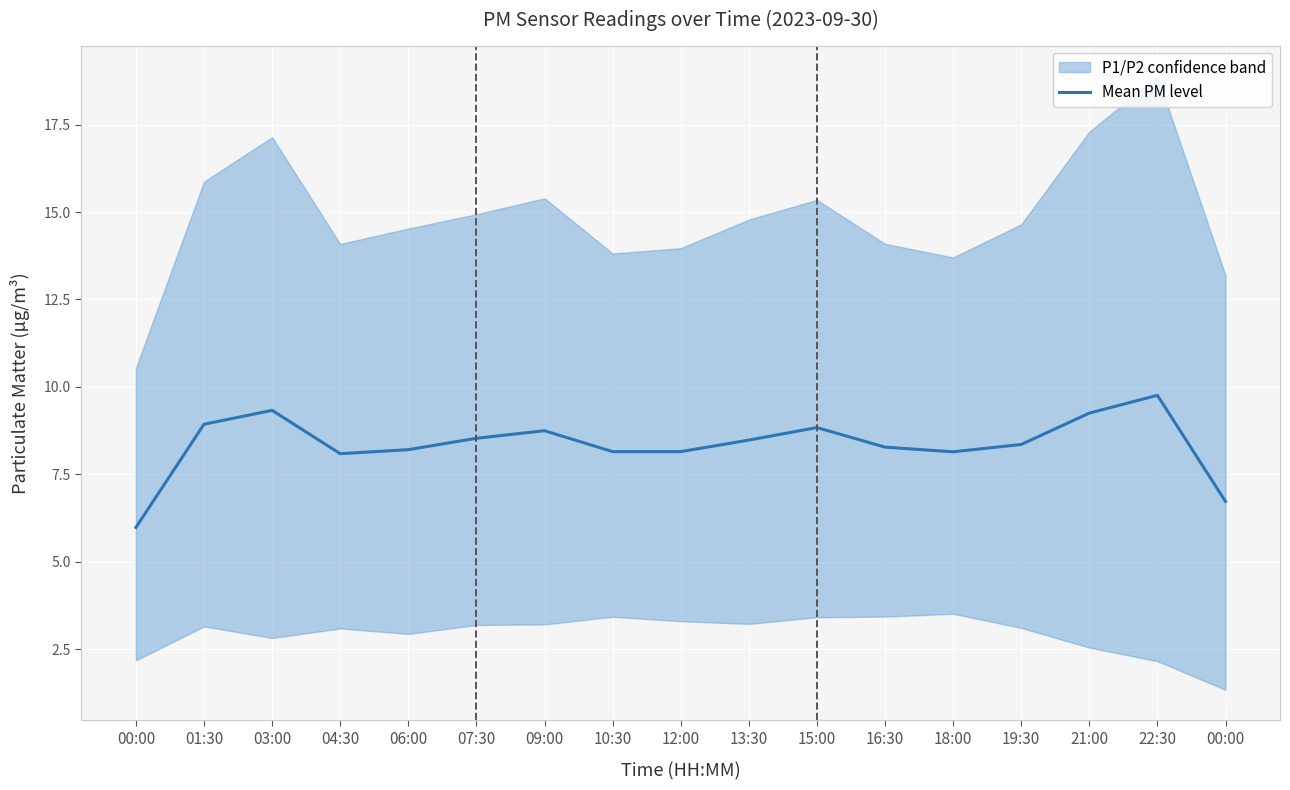

Which label corresponds to the smallest value in the chart?

00:00